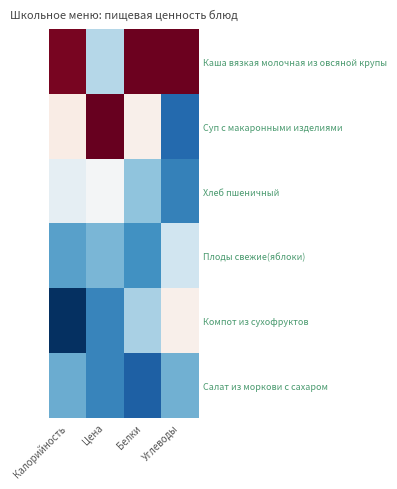

Reading right to left, list all the values displayed in this chart.

Каша вязкая молочная из овсяной крупы: Углеводы=2.1	Белки=2.1	Цена=-0.3	Калорийность=2.1
Суп с макаронными изделиями: Углеводы=-0.8	Белки=0.1	Цена=2.2	Калорийность=0.2
Хлеб пшеничный: Углеводы=-0.7	Белки=-0.4	Цена=-0.0	Калорийность=-0.1
Плоды свежие(яблоки): Углеводы=-0.2	Белки=-0.6	Цена=-0.5	Калорийность=-0.6
Компот из сухофруктов: Углеводы=0.1	Белки=-0.3	Цена=-0.7	Калорийность=-1.0
Салат из моркови с сахаром: Углеводы=-0.5	Белки=-0.9	Цена=-0.7	Калорийность=-0.5